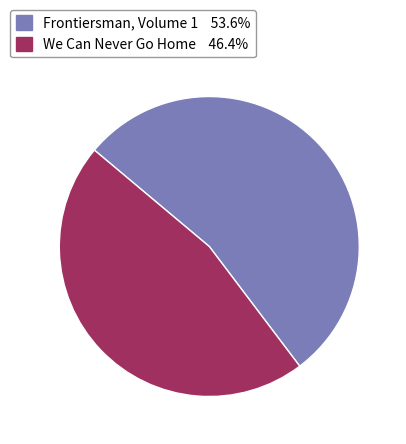

Approximately how many times larger is the value at Frontiersman, Volume 1 compared to We Can Never Go Home?

1.2